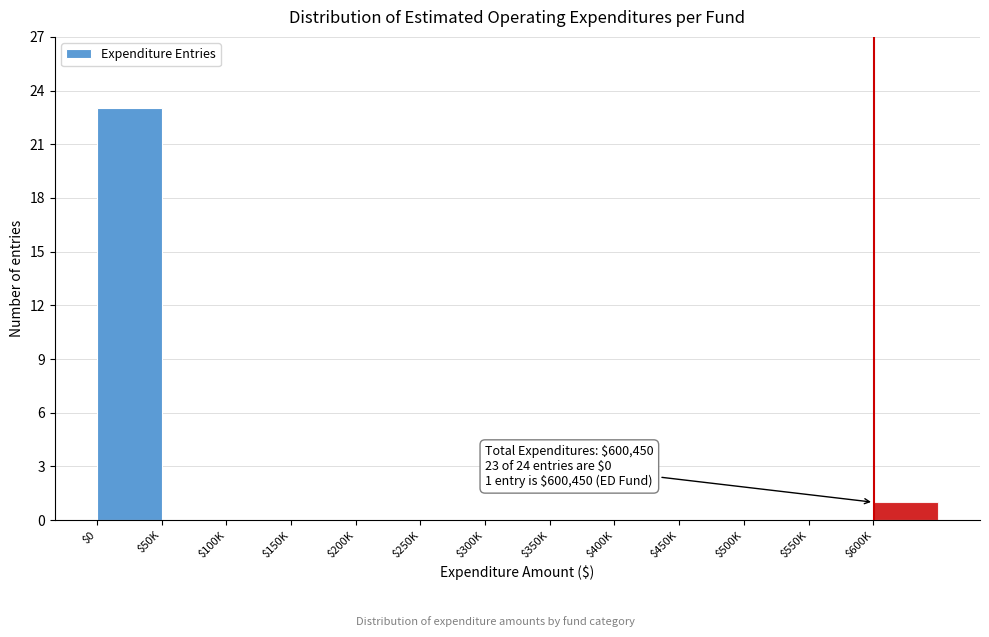

Is it true that the value at $500K is 0?

True